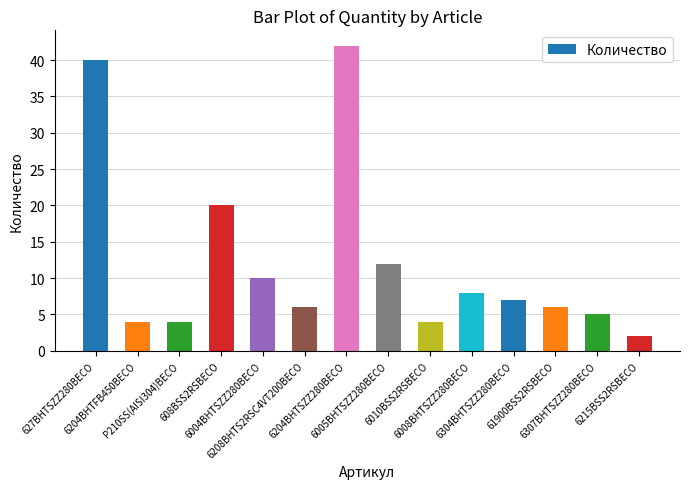

True or false: the data shows 2 at 6215BSS2RSBECO.

True